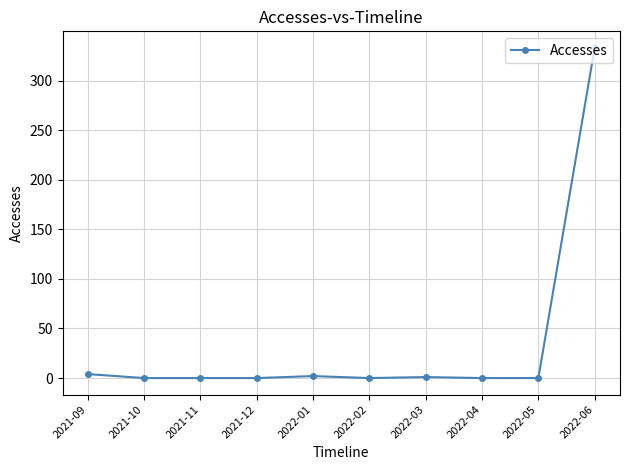

The value at 2021-11 is 0. True or false?

True